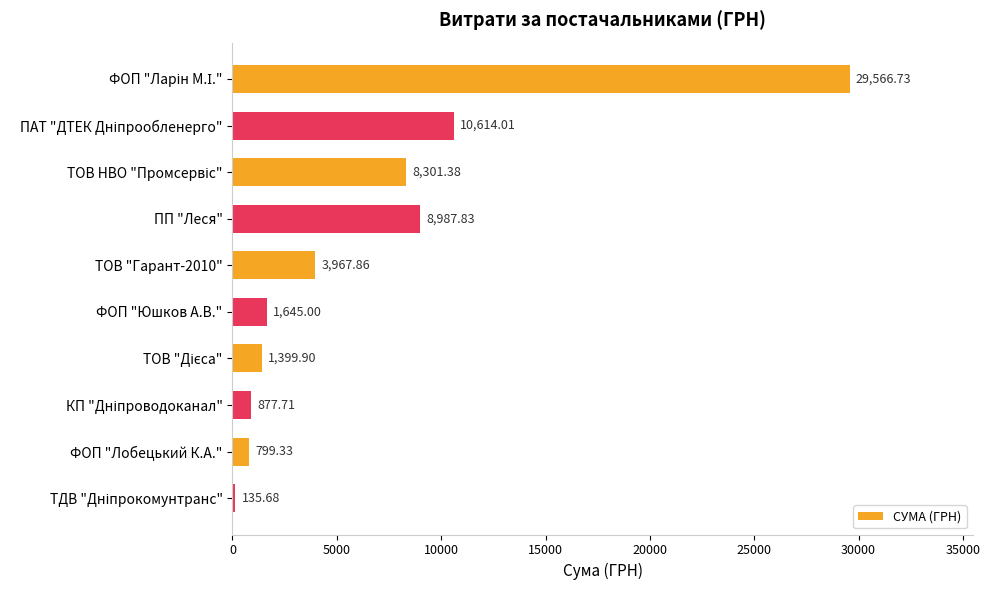

What is the maximum value shown in the chart?

29566.7